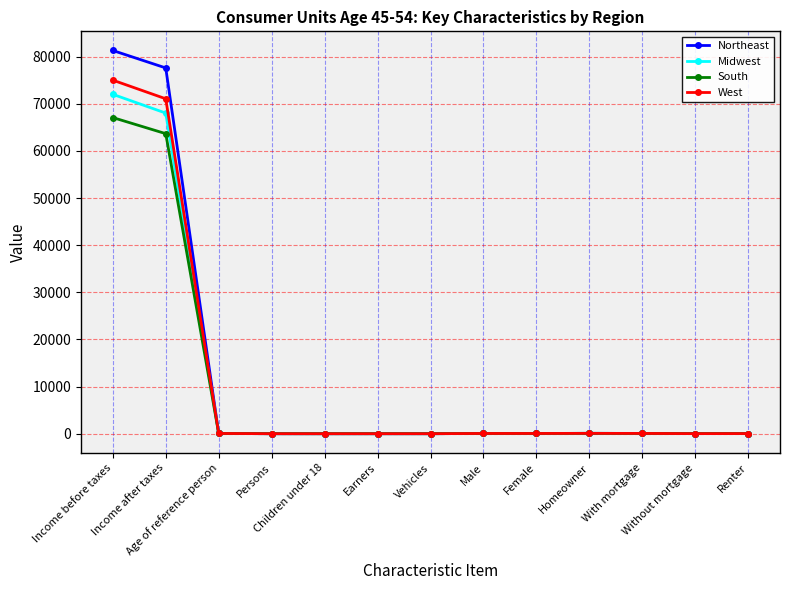

What is the sum of all South values?

131098.2